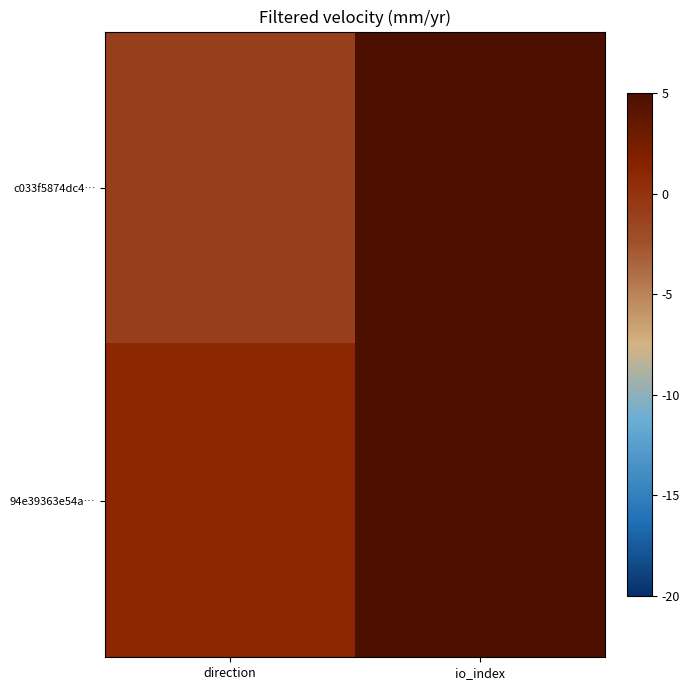

At which category does the chart reach its peak across all series?

io_index